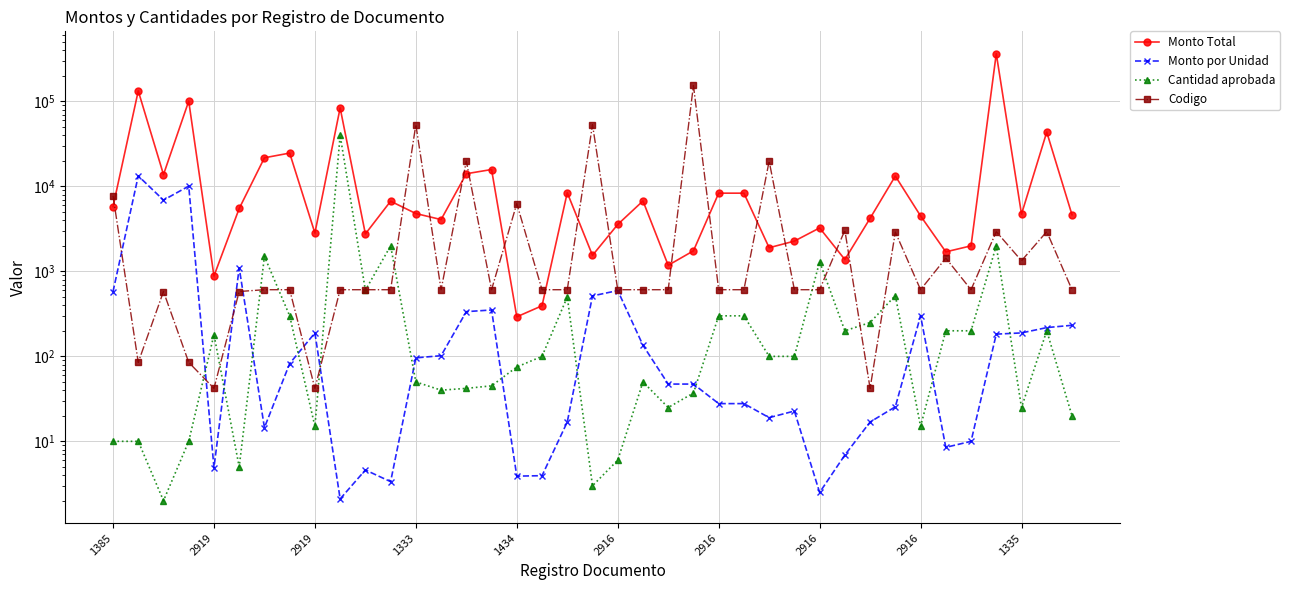

Is this an area chart (filled region under the line)?

No